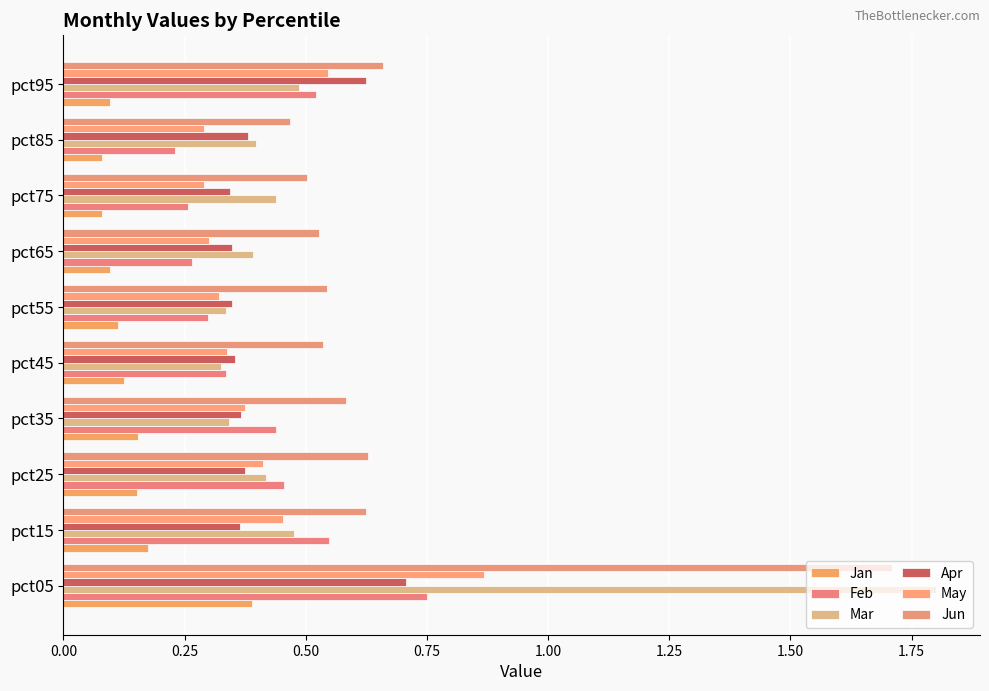

Rank the series by their maximum value, from highest to lowest.

Mar, Jun, May, Feb, Apr, Jan